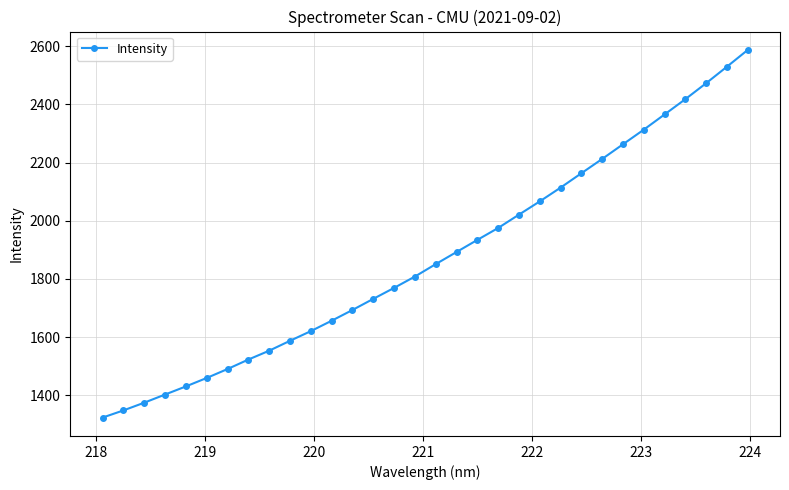

Reading left to right, what are all the values shown in this chart?

1323.8	1348.4	1375.0	1403.0	1430.9	1460.0	1490.7	1523.2	1553.7	1587.7	1620.9	1656.6	1693.5	1731.8	1769.5	1808.4	1851.1	1892.7	1934.3	1975.3	2021.1	2066.6	2113.9	2163.2	2212.4	2262.7	2313.0	2365.3	2417.8	2472.6	2529.3	2586.8